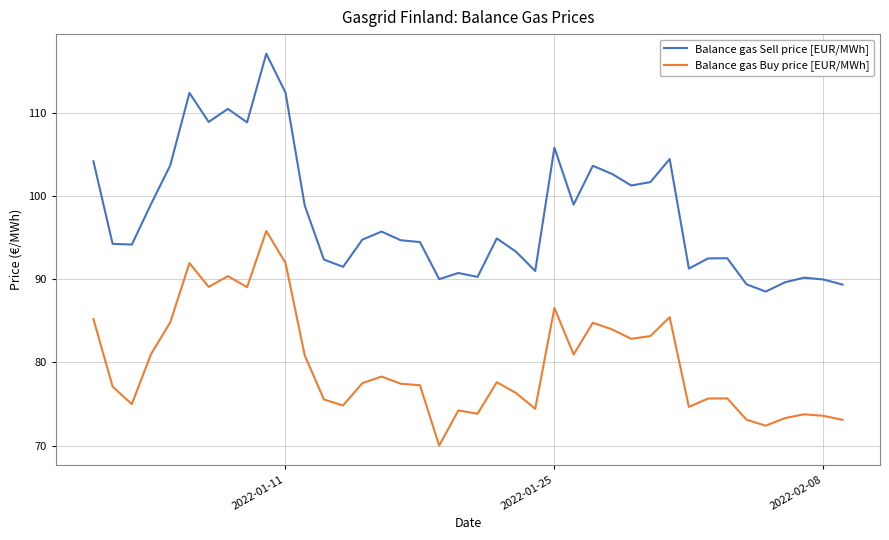

What is the average value of the Balance gas Sell price [EUR/MWh] series?

97.7